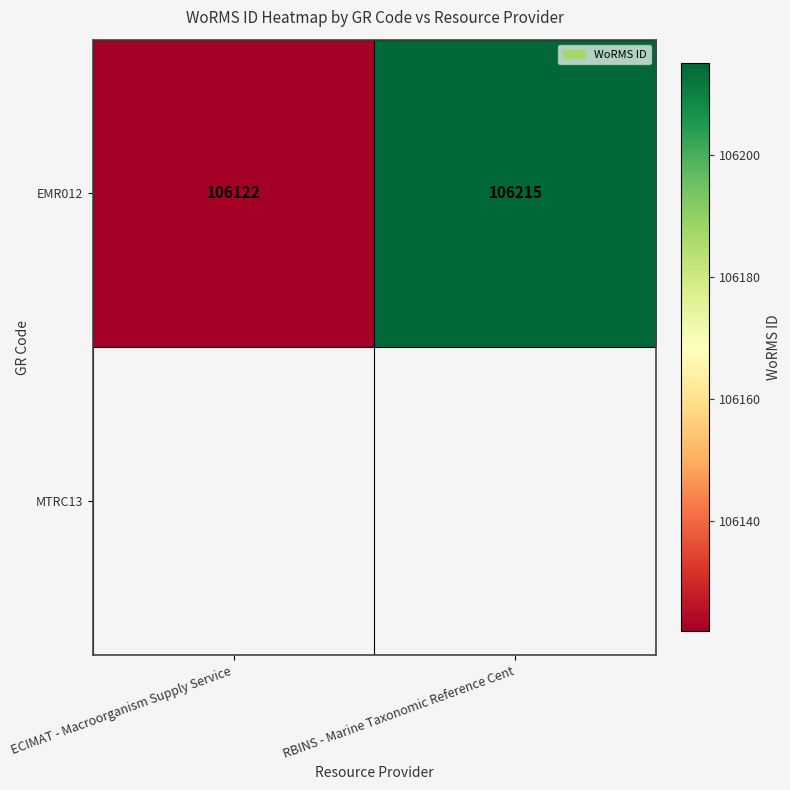

Reading left to right, list all the values displayed in this chart.

ECIMAT - Macroorganism Supply Service=106122	RBINS - Marine Taxonomic Reference Cent=106215